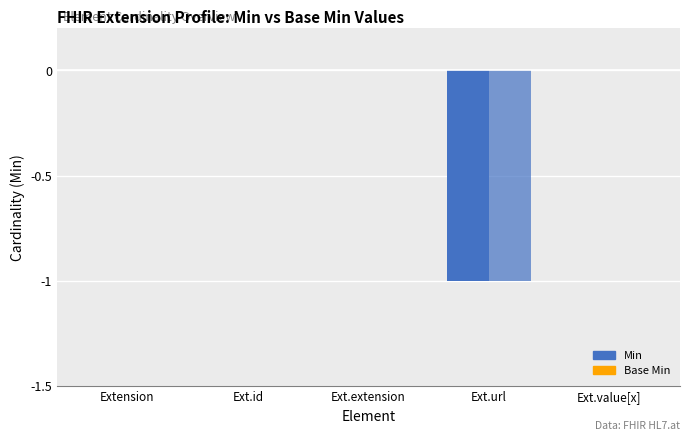

Are the bars grouped side by side (vs. stacked)?

Yes